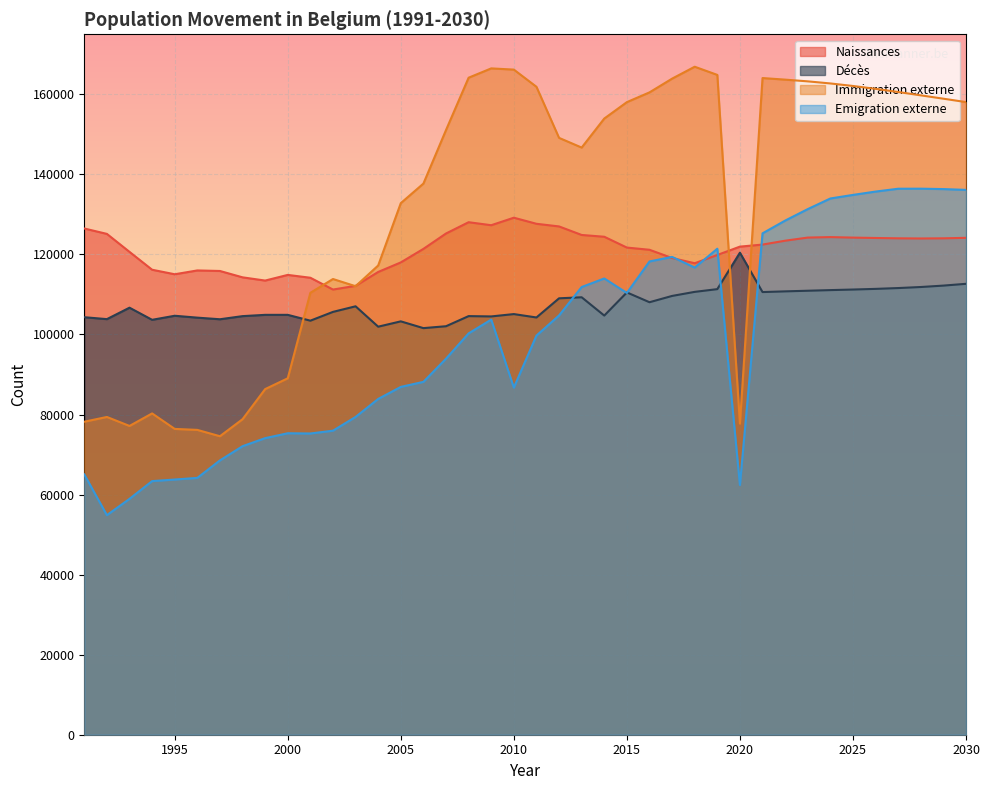

What is the sum of all Naissances values?

4844672